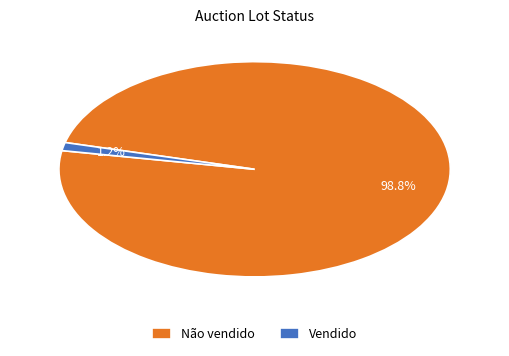

What portion of the pie excludes Vendido?

98.8%